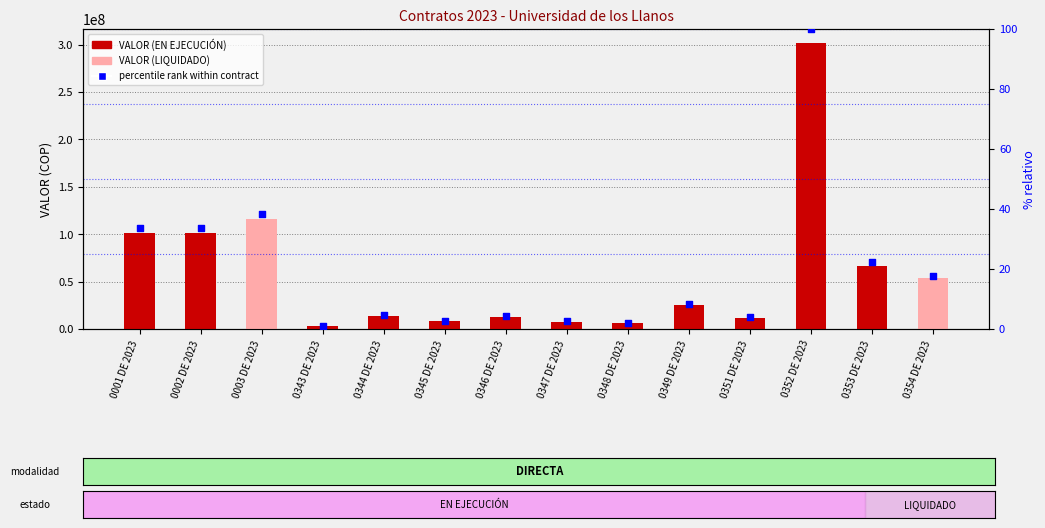

Which series reaches the minimum Y coordinate?

percentile rank within contract